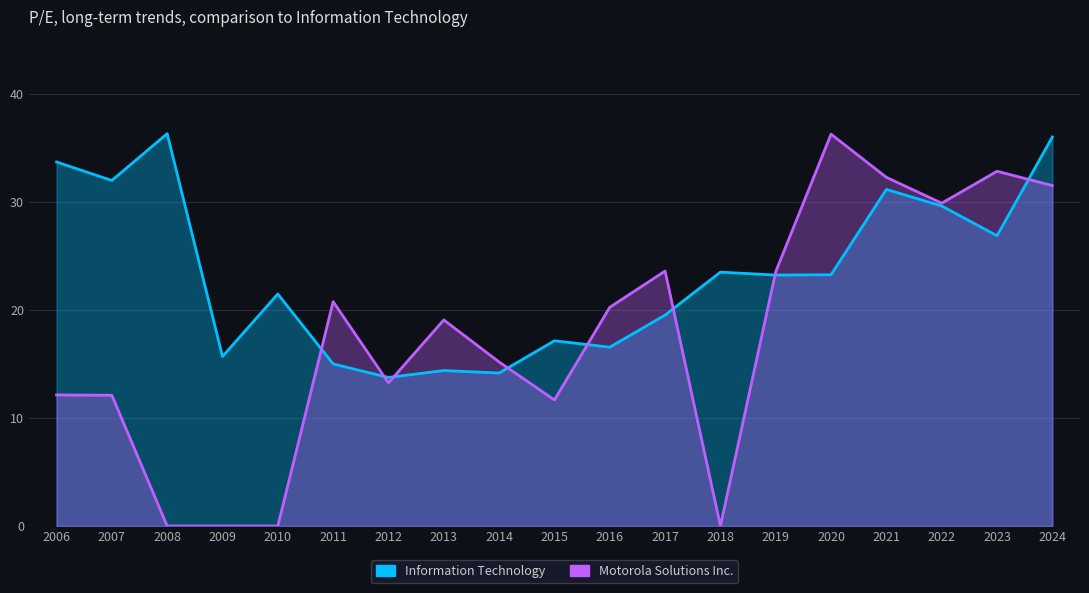

At which label does Information Technology first exceed 23?

2006